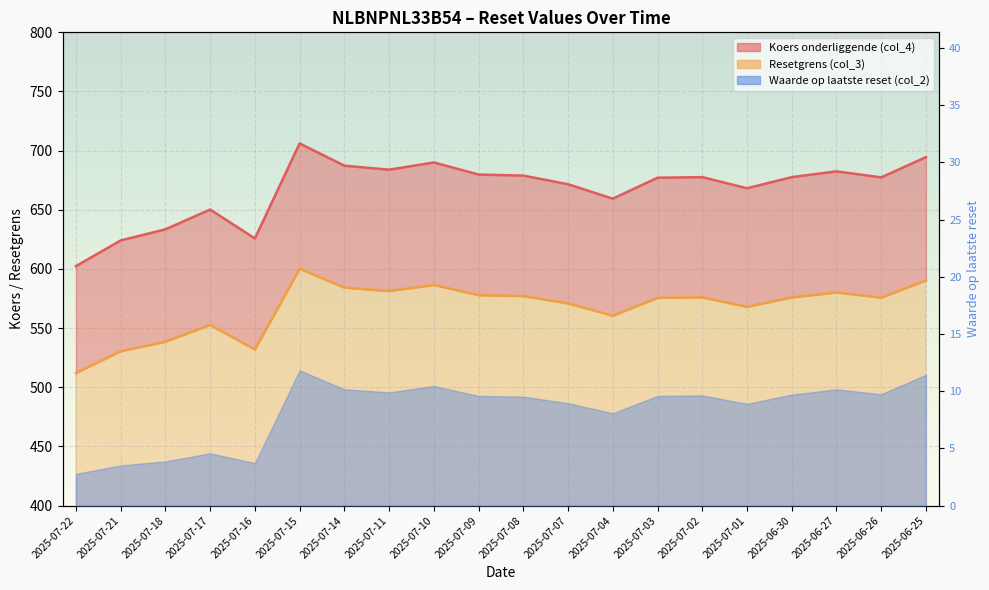

What is the label of the 15th point from the right?

2025-07-15